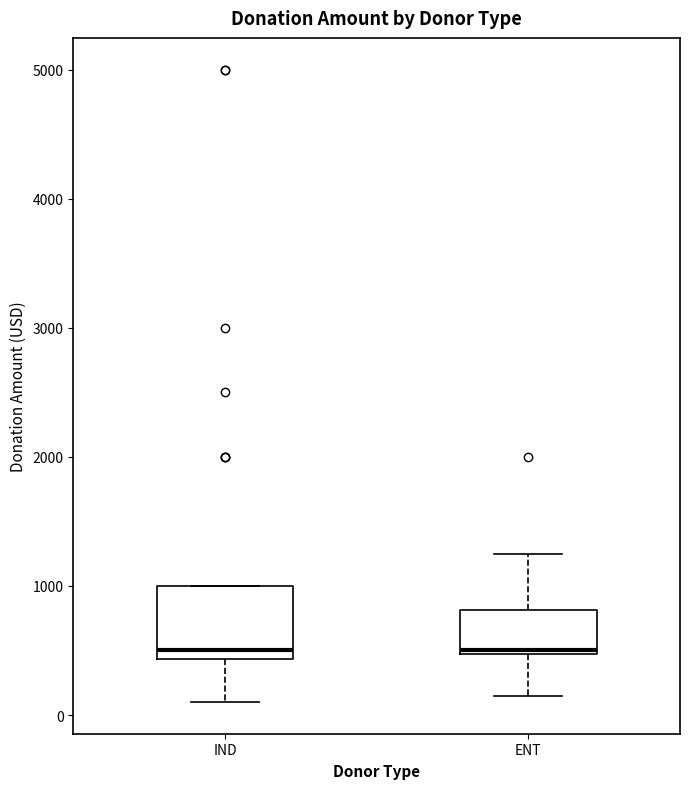

Which box is the tallest, from its lower edge to its upper edge?

IND